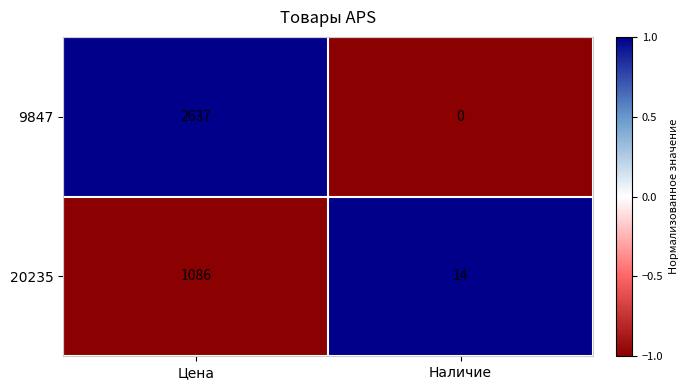

How many categories are shown in the chart?

2